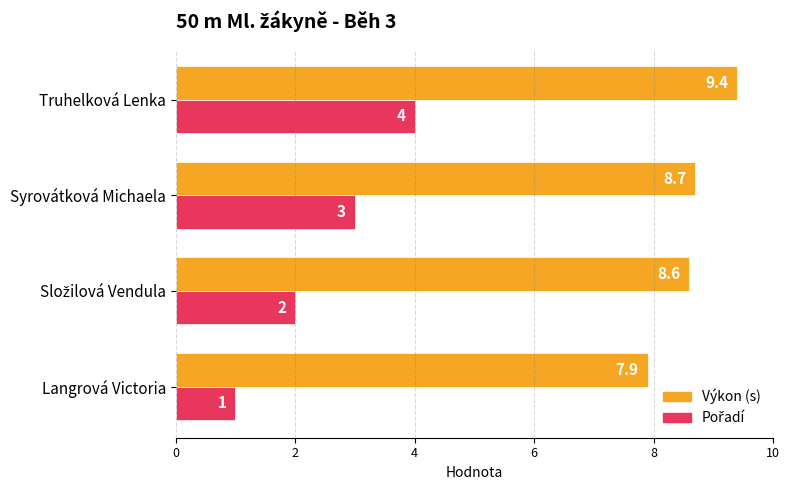

What is the greatest value displayed?

9.4